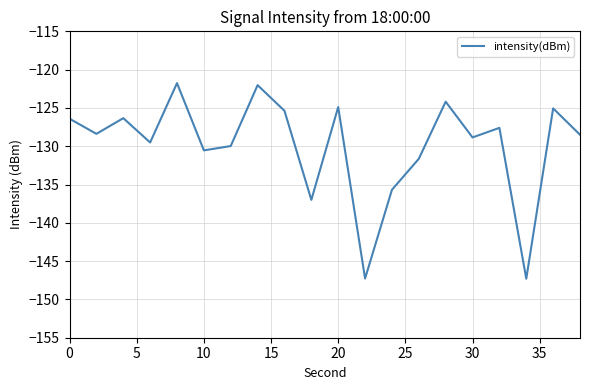

What is the difference between the maximum and second lowest values?

25.5